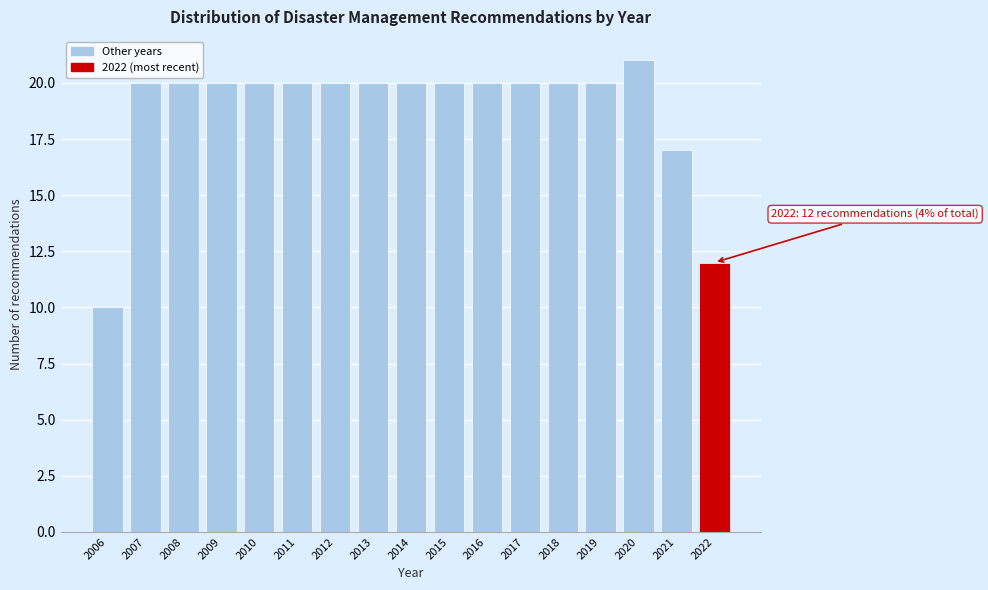

Reading left to right, transcribe all the data shown in this chart.

2006=10	2007=20	2008=20	2009=20	2010=20	2011=20	2012=20	2013=20	2014=20	2015=20	2016=20	2017=20	2018=20	2019=20	2020=21	2021=17	2022=12